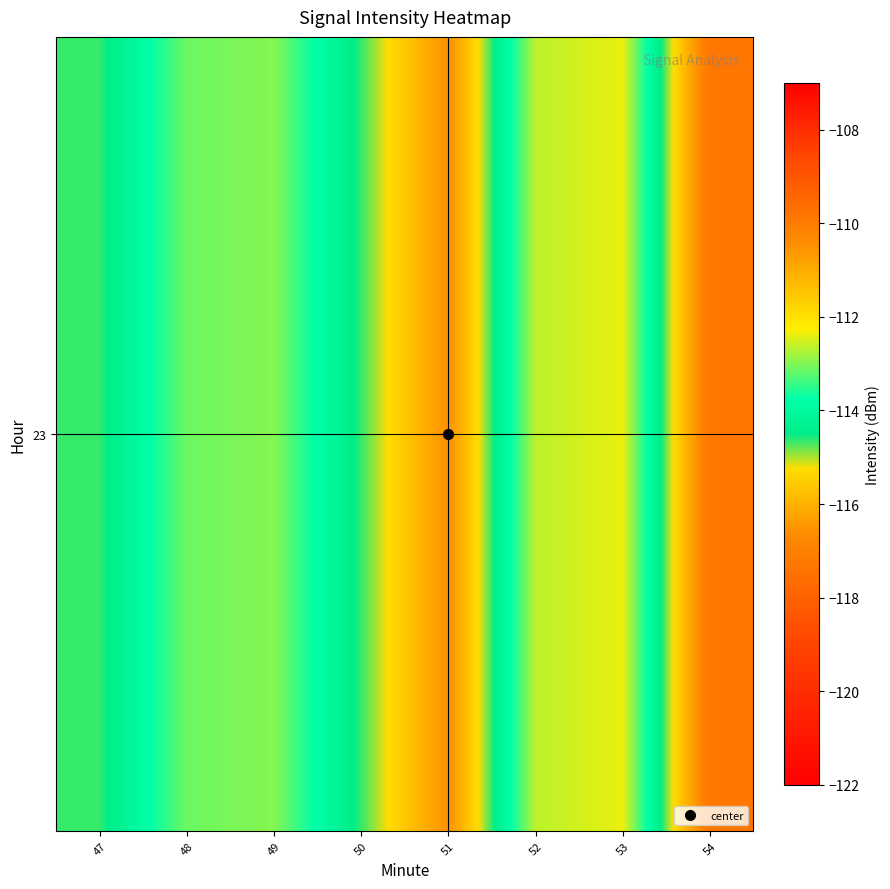

What is the average value?

-114.3